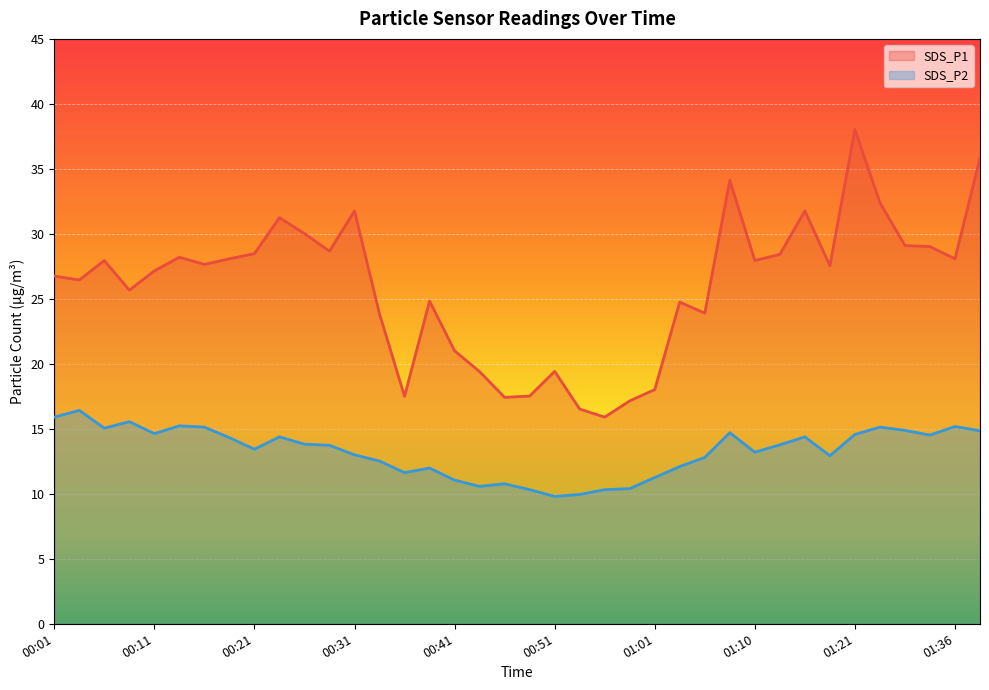

Is the value of SDS_P2 at 00:51 greater than the value of SDS_P1 at 00:58?

No